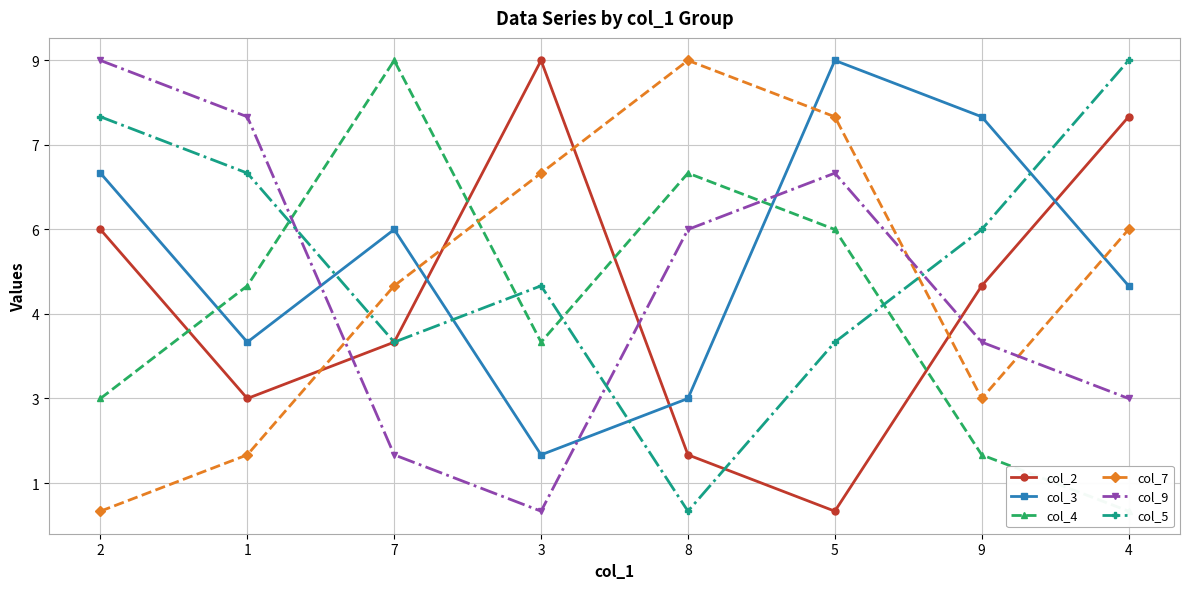

Which category has the highest value in the col_9 series?

2